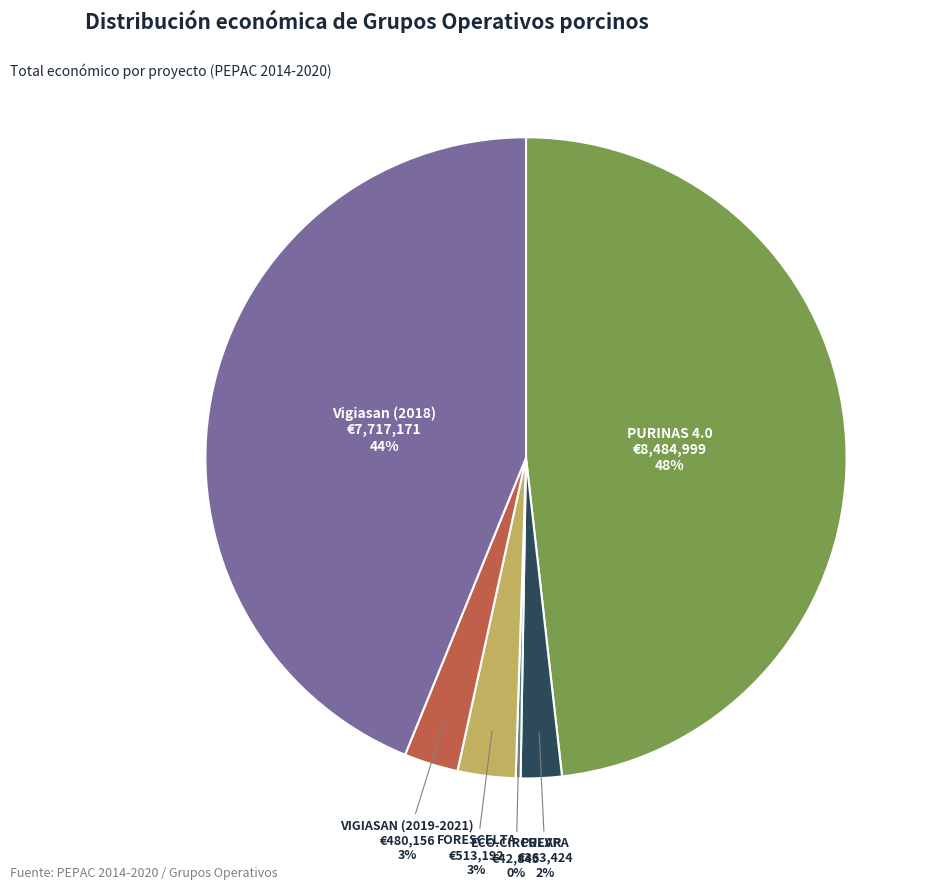

Is there any slice that represents more than half of the pie?

No